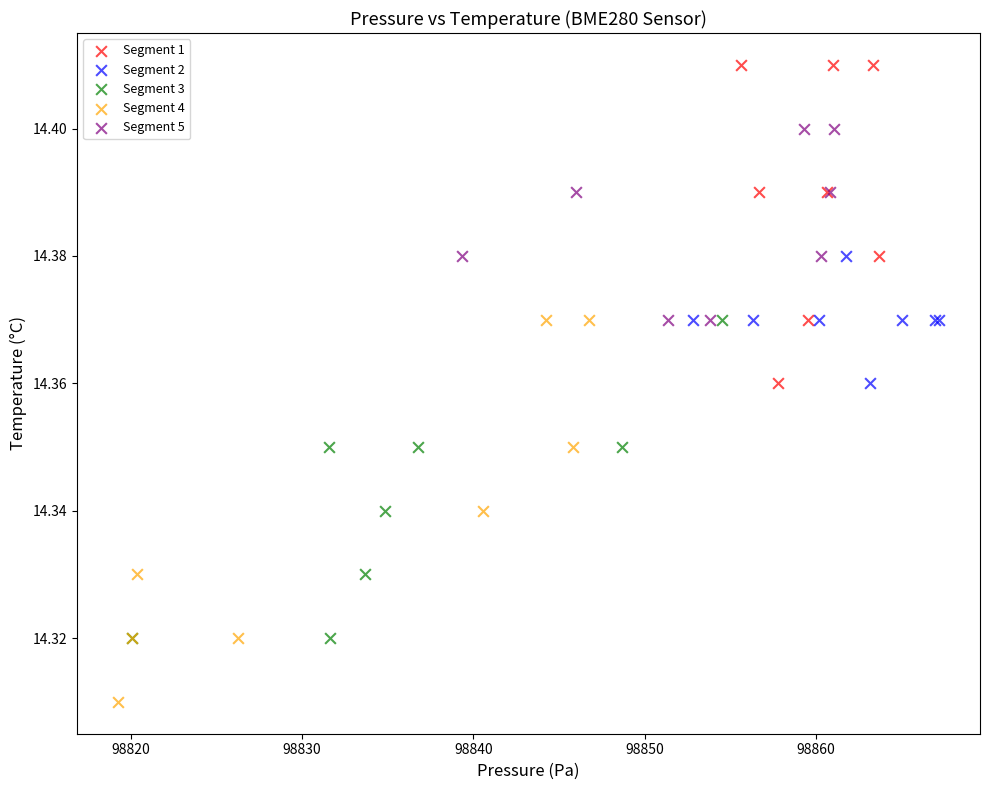

Which series contains the highest Y value?

Segment 1